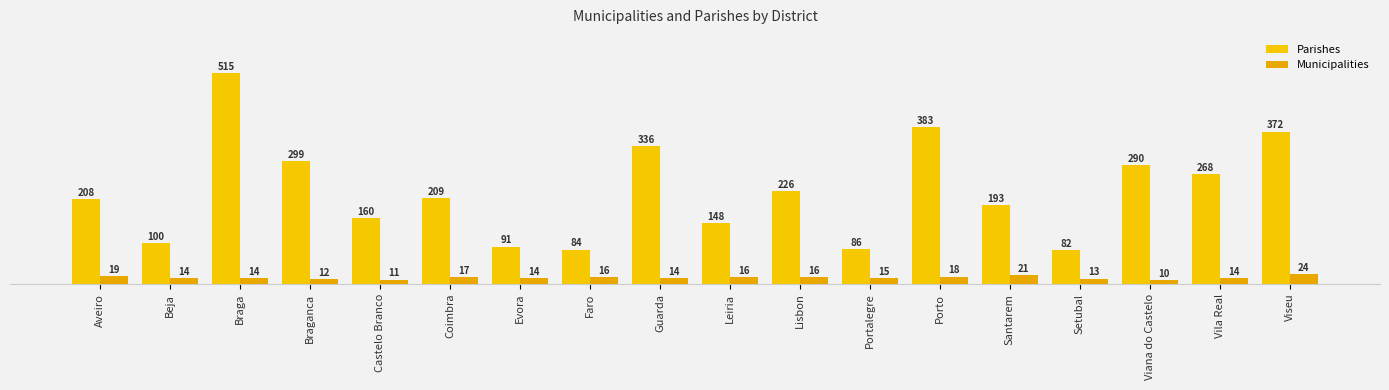

What is the label of the 9th bar from the right?

Leiria